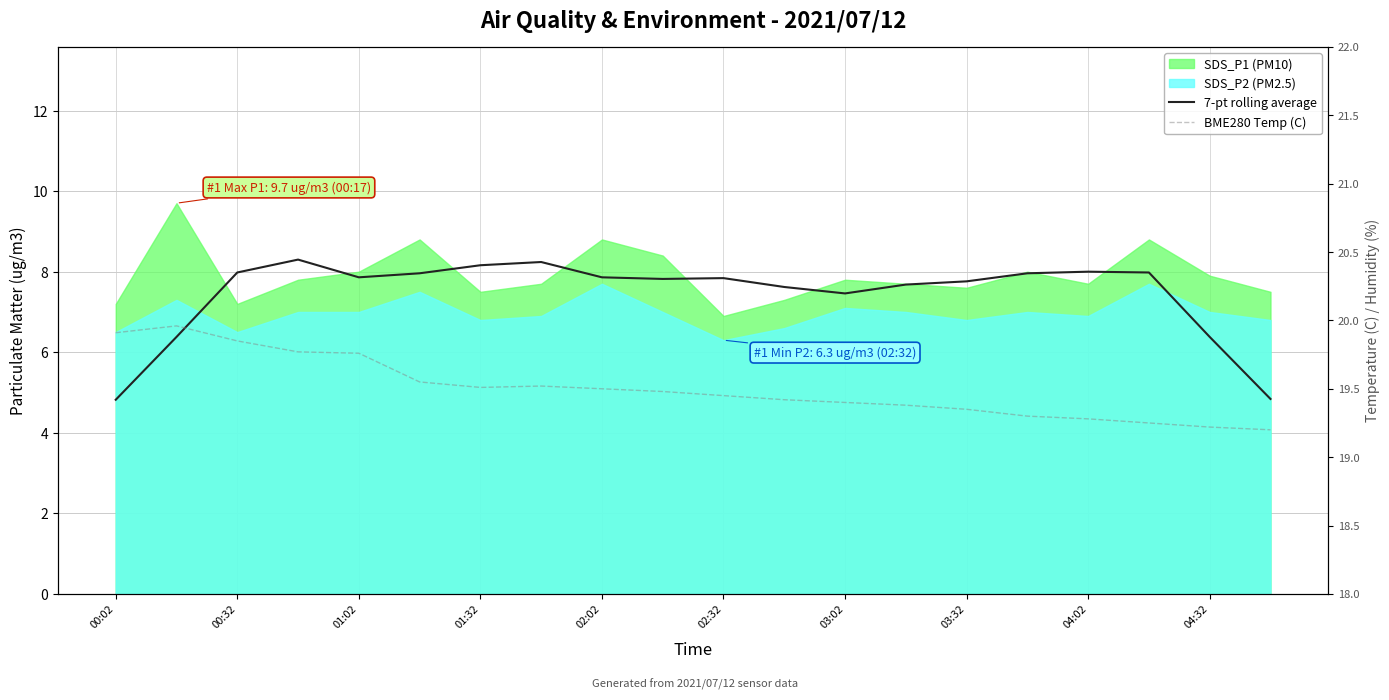

Is the value of 7-pt rolling average at 02:32 greater than the value of BME280 Temp (C) at 19?

No